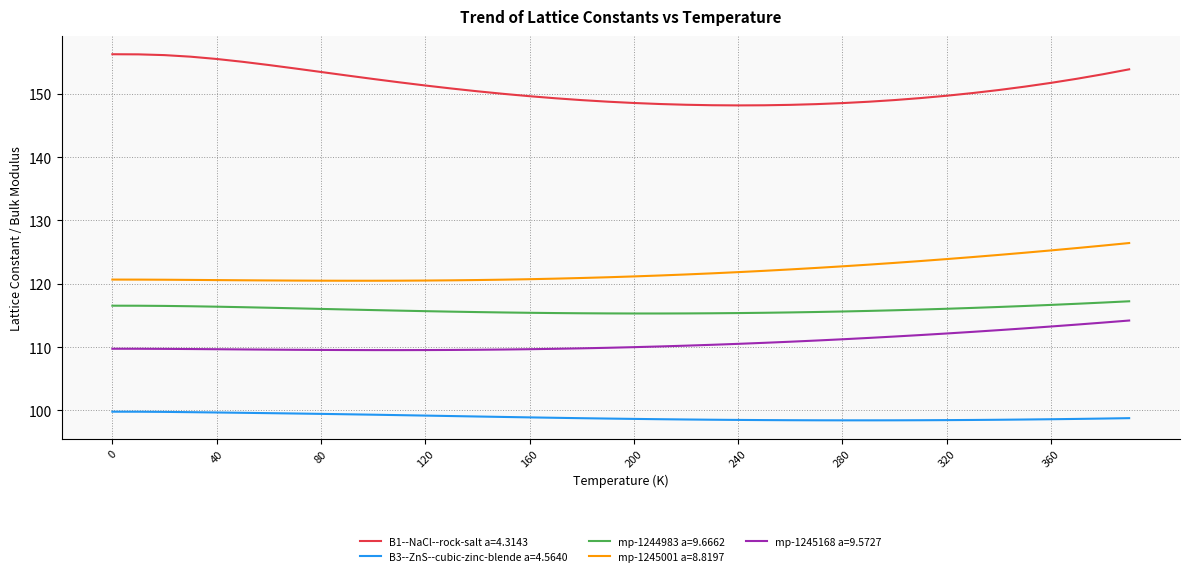

Which series has the largest total across all categories?

B1--NaCl--rock-salt a=4.3143